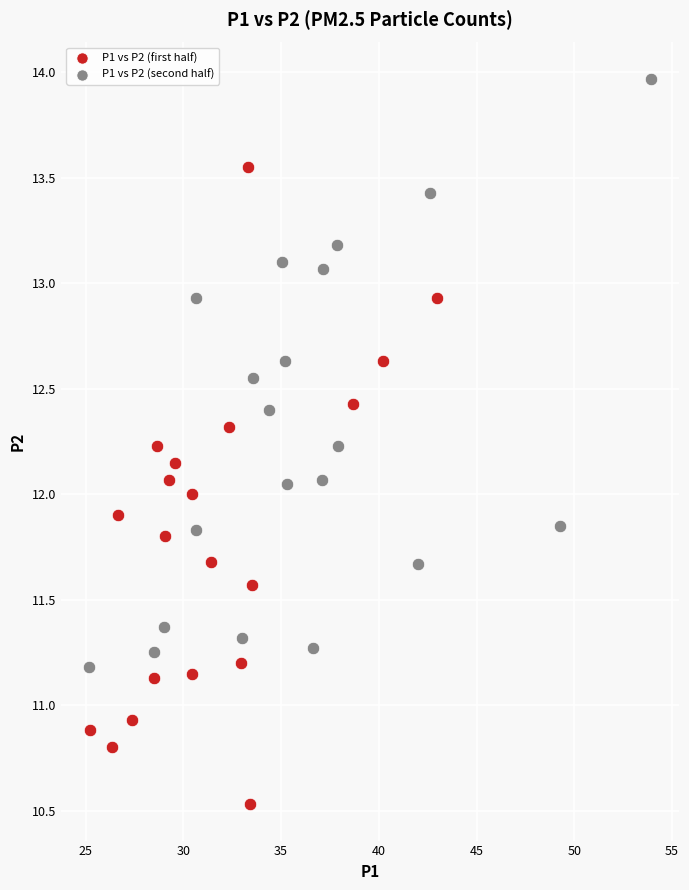

Which series contains the highest Y value?

P1 vs P2 (second half)